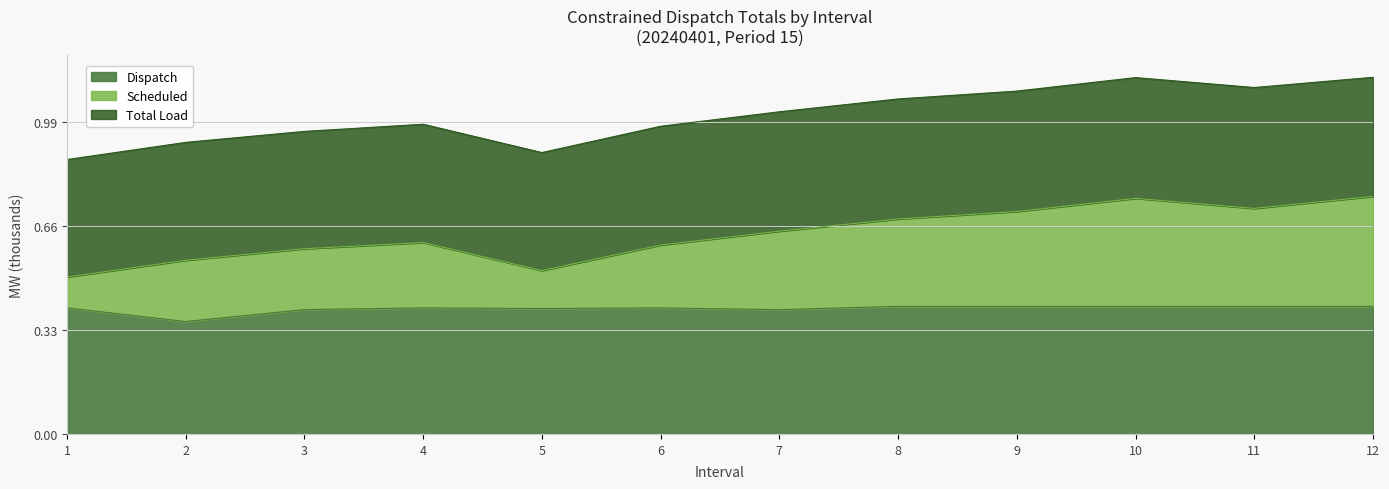

Is the value of Dispatch at 7 greater than the value of Scheduled at 8?

No